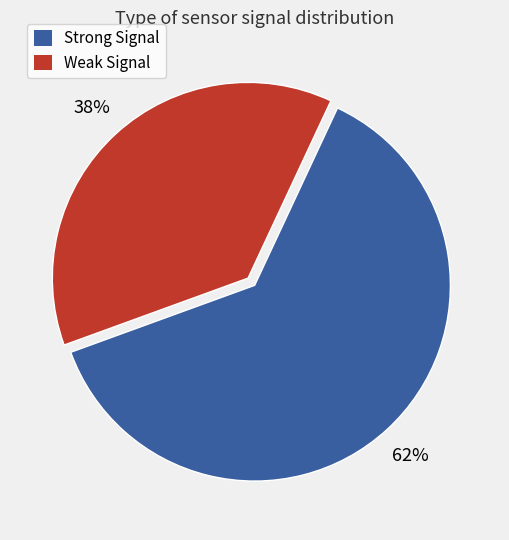

To the nearest percent, what is the average slice percentage?

50%